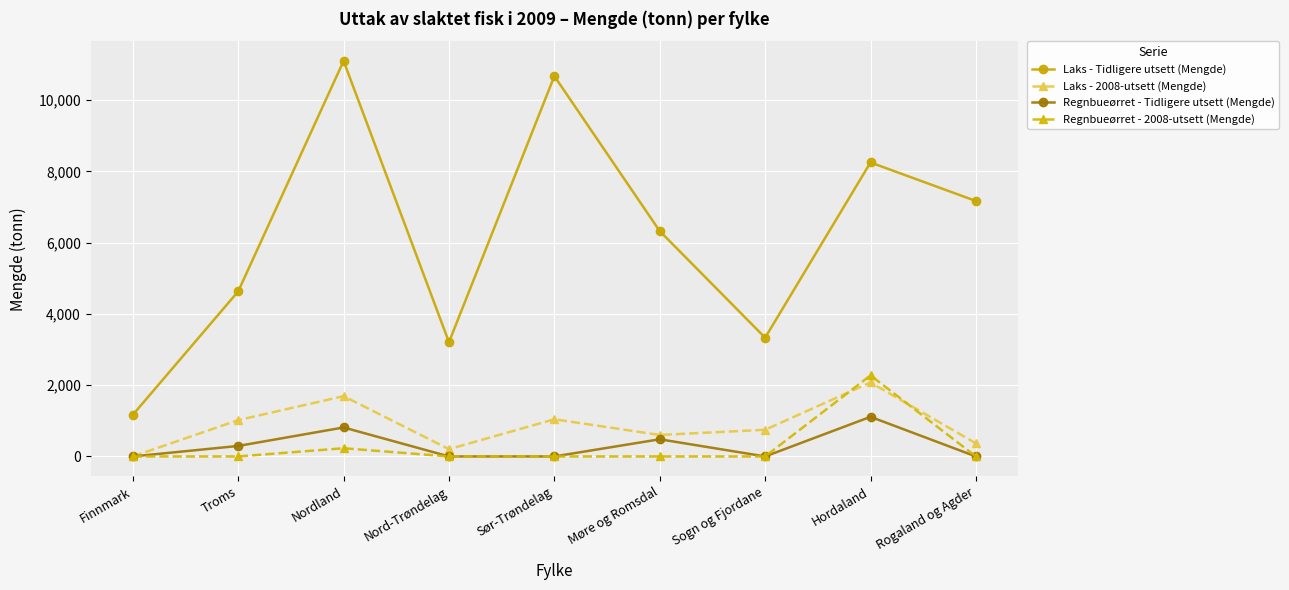

In Laks - Tidligere utsett (Mengde), how many points are lower than both neighbors (excluding endpoints)?

2